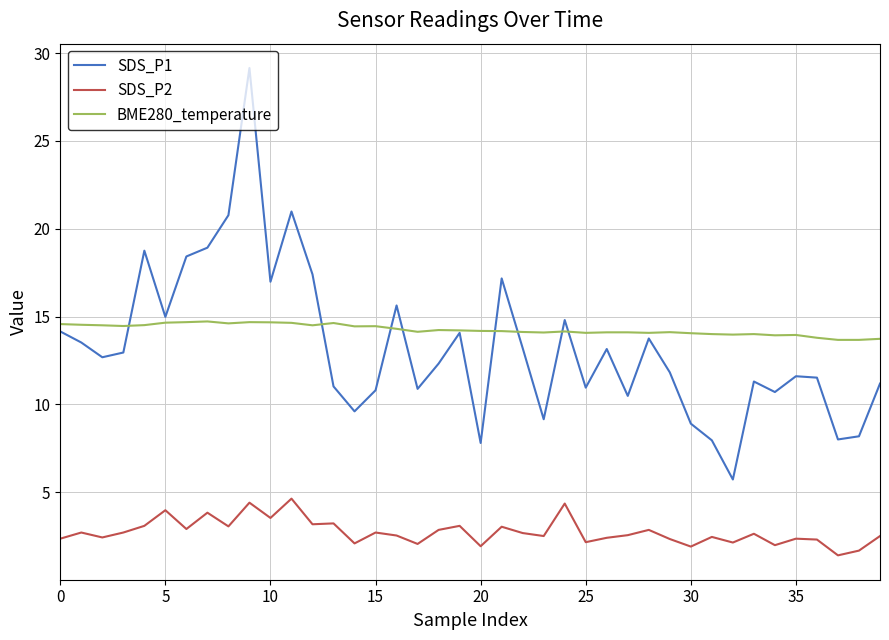

List the series in order of their peak value, lowest first.

SDS_P2, BME280_temperature, SDS_P1